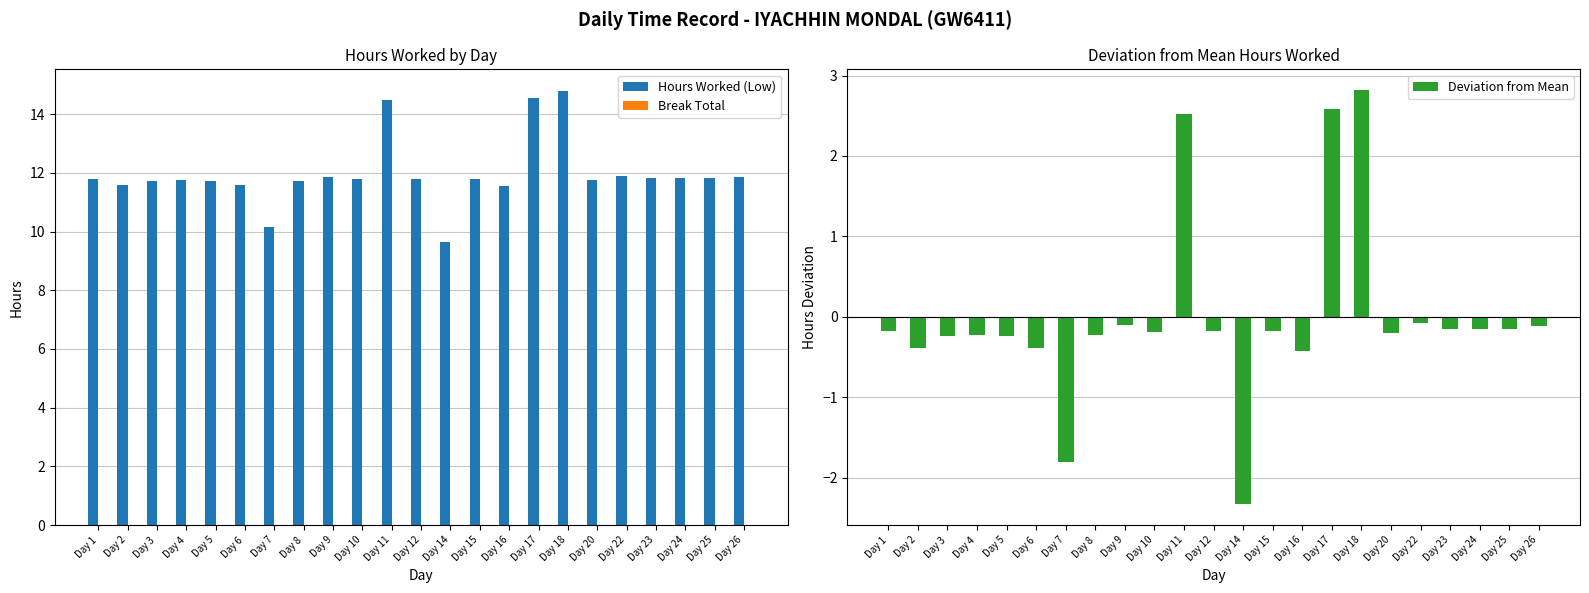

Are the bars horizontal?

No